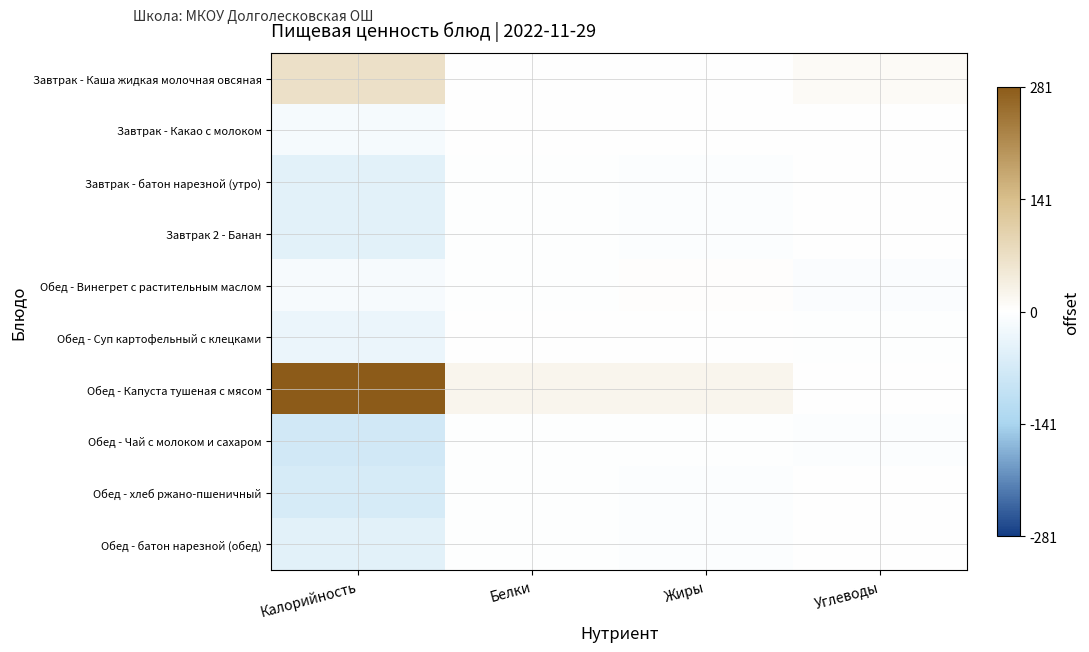

Reading left to right, what are all the values shown in this chart?

Завтрак - Каша жидкая молочная овсяная: Калорийность=66.7	Белки=1.3	Жиры=2.0	Углеводы=10.7
Завтрак - Какао с молоком: Калорийность=-15.5	Белки=-0.3	Жиры=-1.5	Углеводы=-0.2
Завтрак - батон нарезной (утро): Калорийность=-47.5	Белки=-3.2	Жиры=-4.5	Углеводы=1.5
Завтрак 2 - Банан: Калорийность=-47.5	Белки=-3.2	Жиры=-4.5	Углеводы=1.5
Обед - Винегрет с растительным маслом: Калорийность=-14.1	Белки=-4.3	Жиры=3.5	Углеводы=-7.2
Обед - Суп картофельный с клецками: Калорийность=-32.4	Белки=-0.9	Жиры=-2.1	Углеводы=-2.5
Обед - Капуста тушеная с мясом: Калорийность=281.3	Белки=20.9	Жиры=21.0	Углеводы=2.1
Обед - Чай с молоком и сахаром: Калорийность=-75.8	Белки=-4.0	Жиры=-4.3	Углеводы=-5.3
Обед - хлеб ржано-пшеничный: Калорийность=-67.3	Белки=-3.5	Жиры=-5.0	Углеводы=-2.0
Обед - батон нарезной (обед): Калорийность=-47.5	Белки=-3.2	Жиры=-4.5	Углеводы=1.5